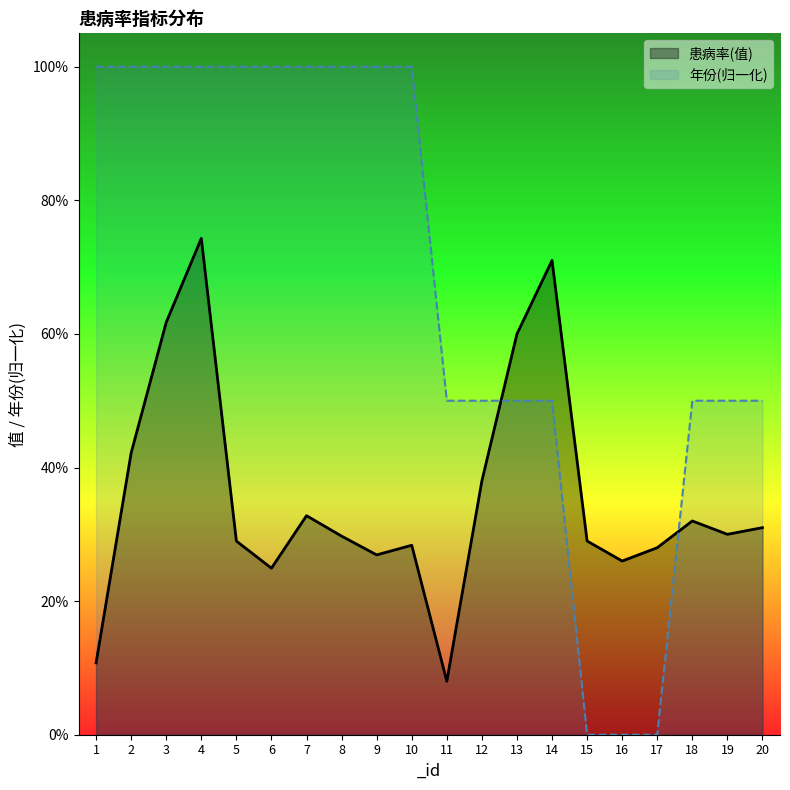

Does the chart have visible grid lines?

No